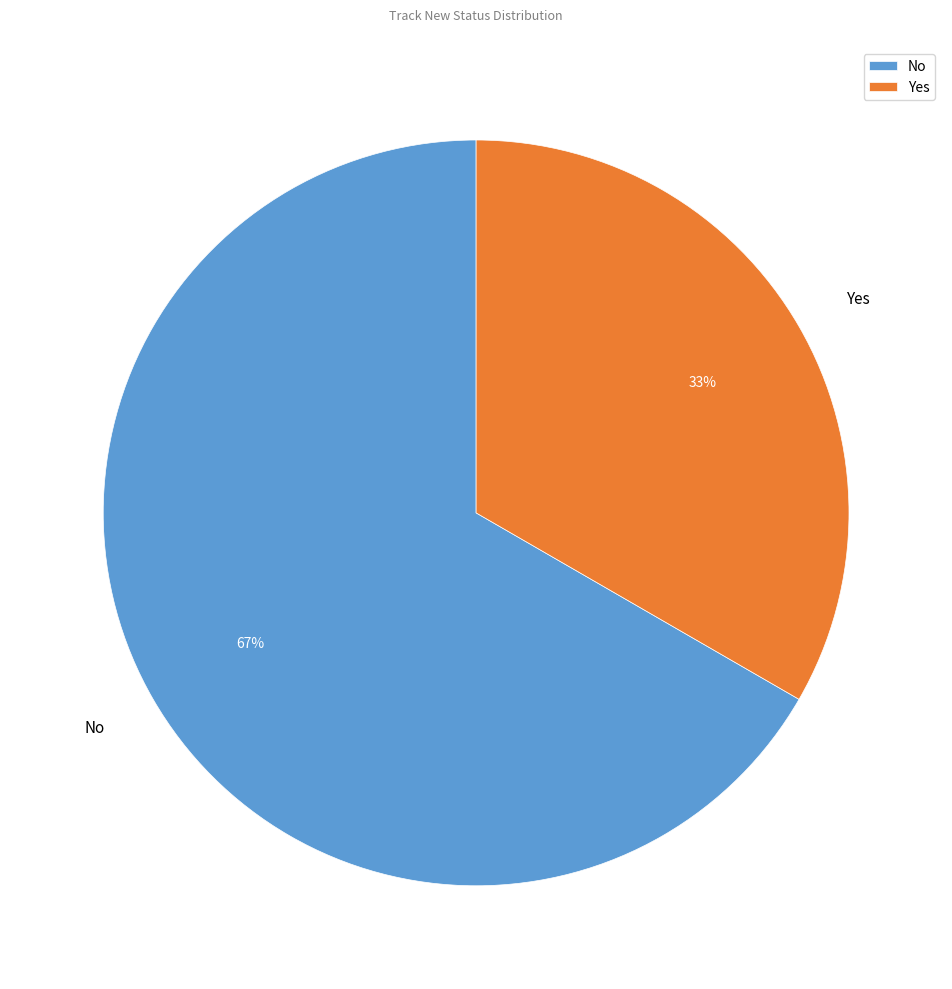

What is the largest slice in the pie chart?

No